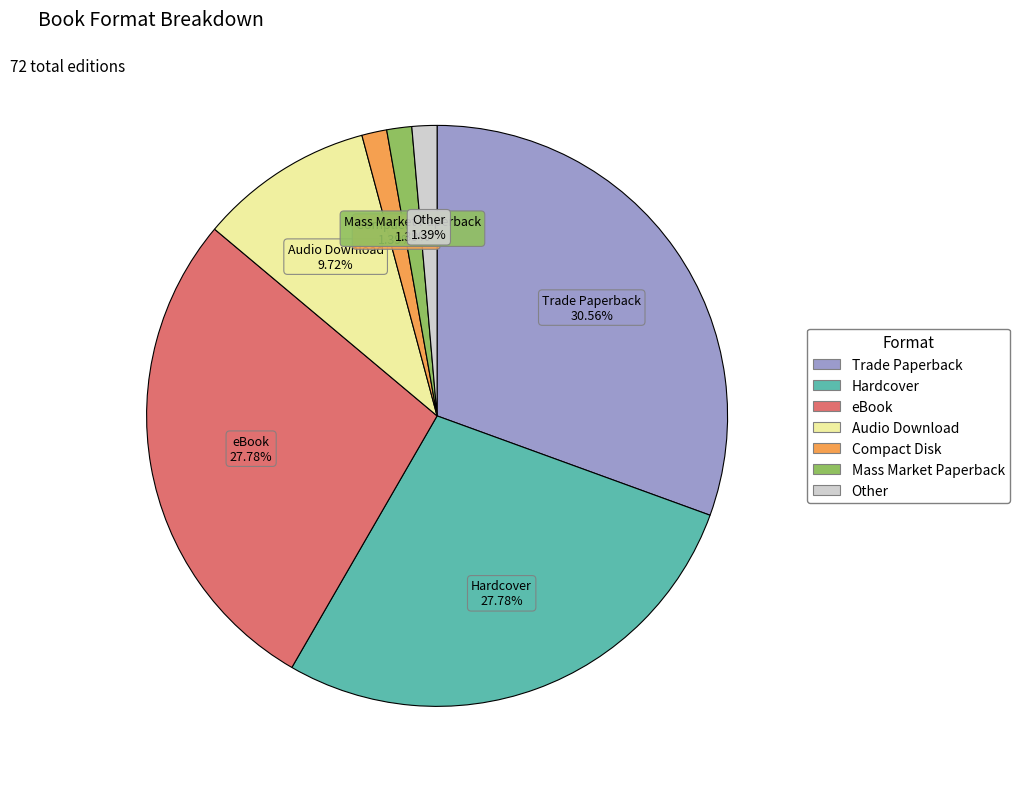

Which has a higher value, Mass Market Paperback or Hardcover?

Hardcover